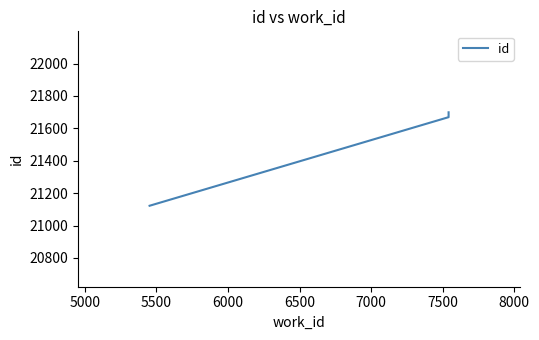

What is the maximum value shown in the chart?

21699